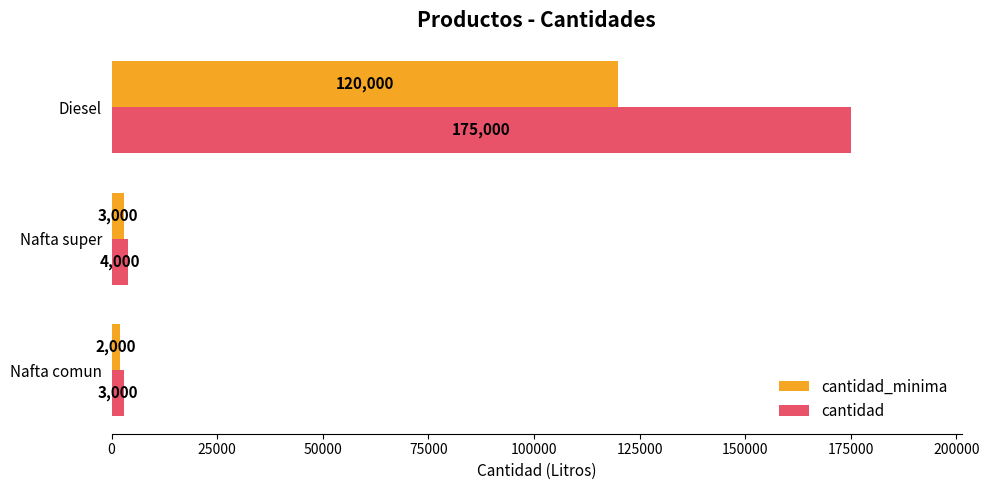

At which category is the sum across all series the highest?

Diesel